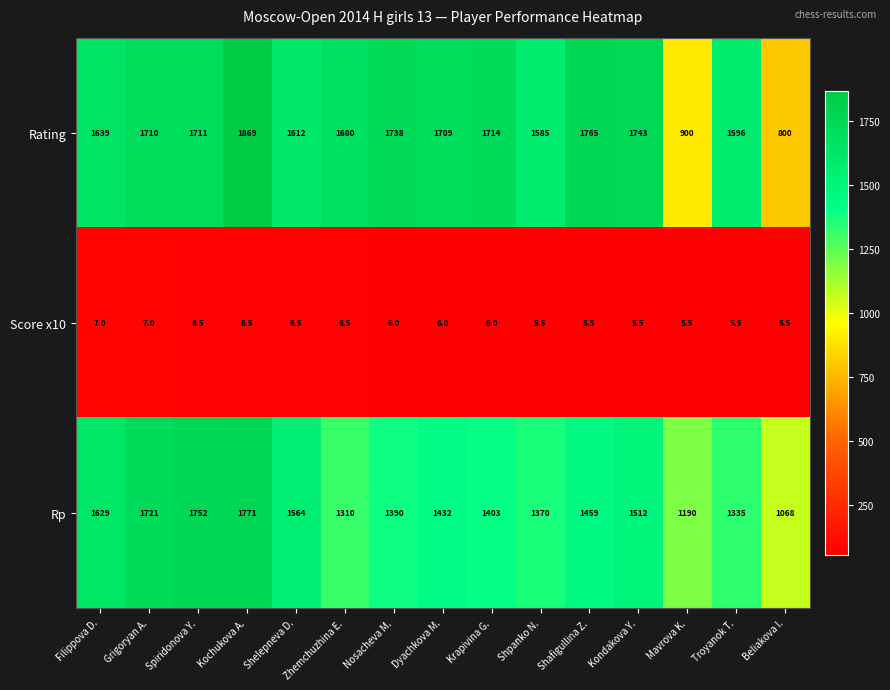

List the labels in order of Rp value, largest first.

Kochukova A., Spiridonova Y., Grigoryan A., Filippova D., Shelepneva D., Kondakova Y., Shafigullina Z., Dyachkova M., Krapivina G., Nosacheva M., Shpanko N., Troyanok T., Zhemchuzhina E., Mavrova K., Beliakova I.